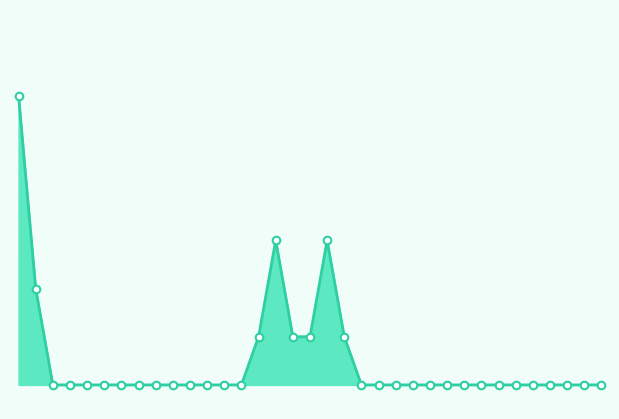

Is this an area chart (filled region under the line)?

Yes